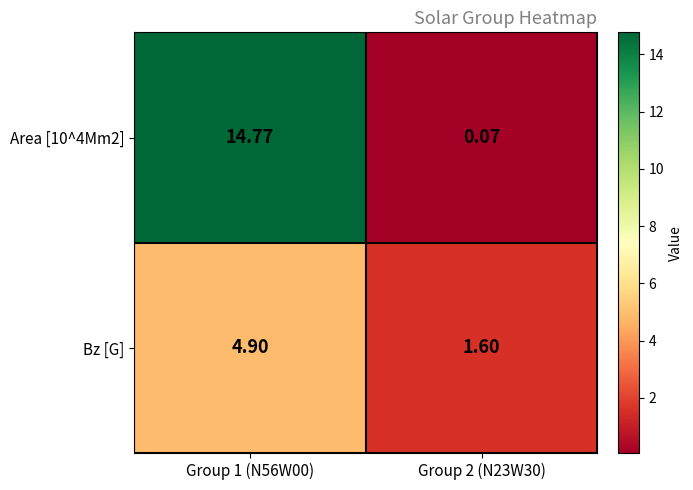

How many data points in Area [10^4Mm2] are less than 14?

1